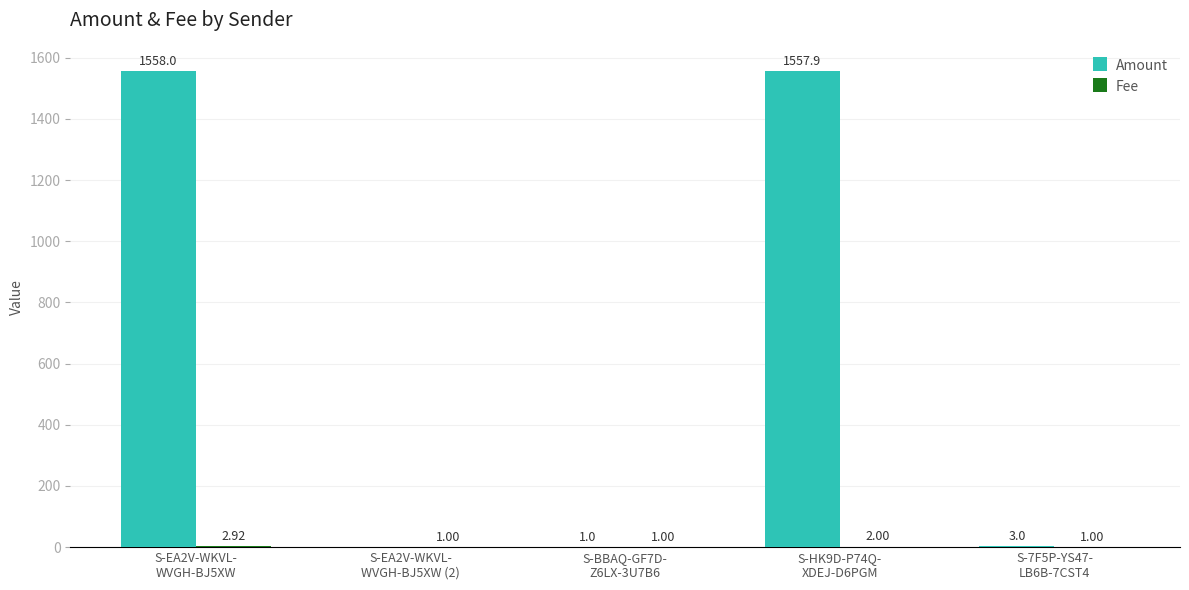

Which series has the largest total across all categories?

Amount